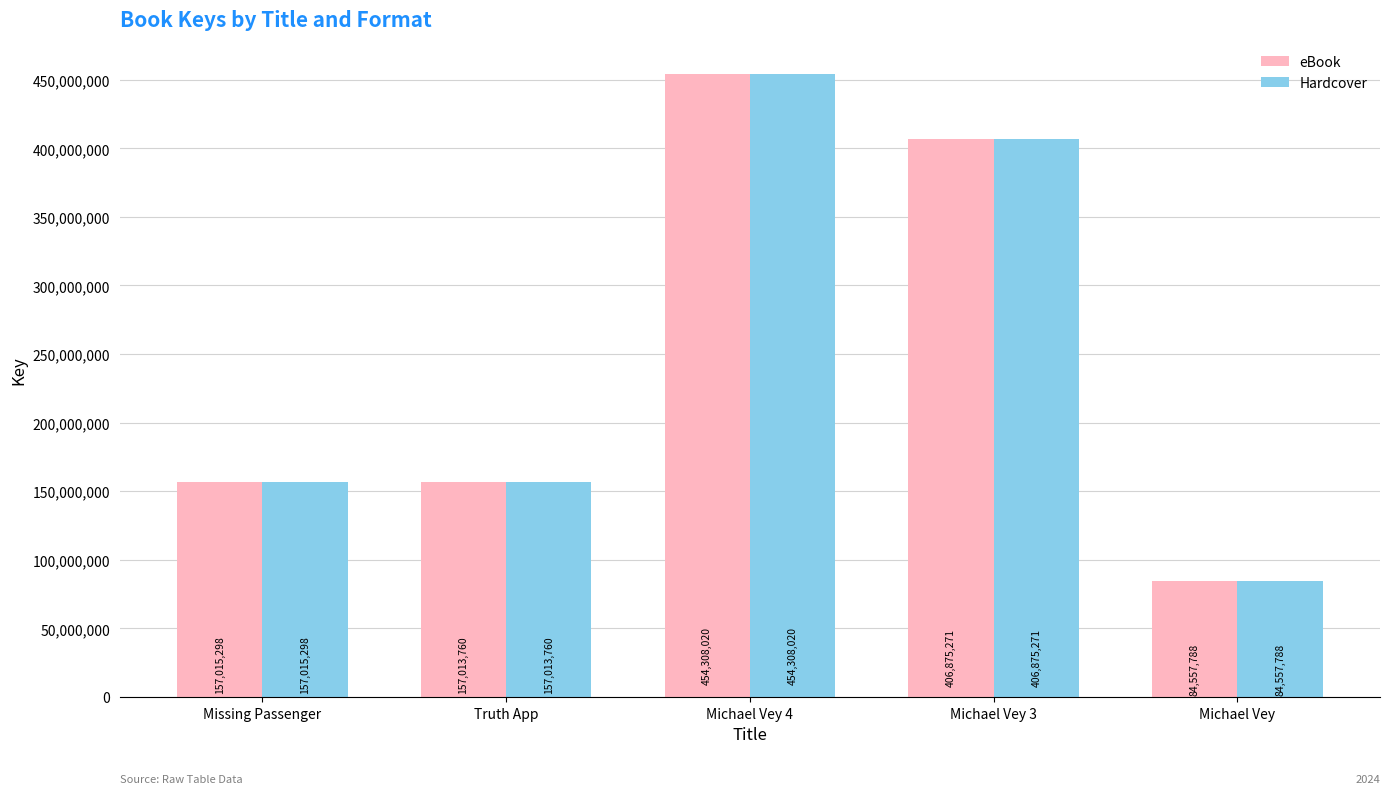

The value of Hardcover at Missing Passenger is 76791668. True or false?

False